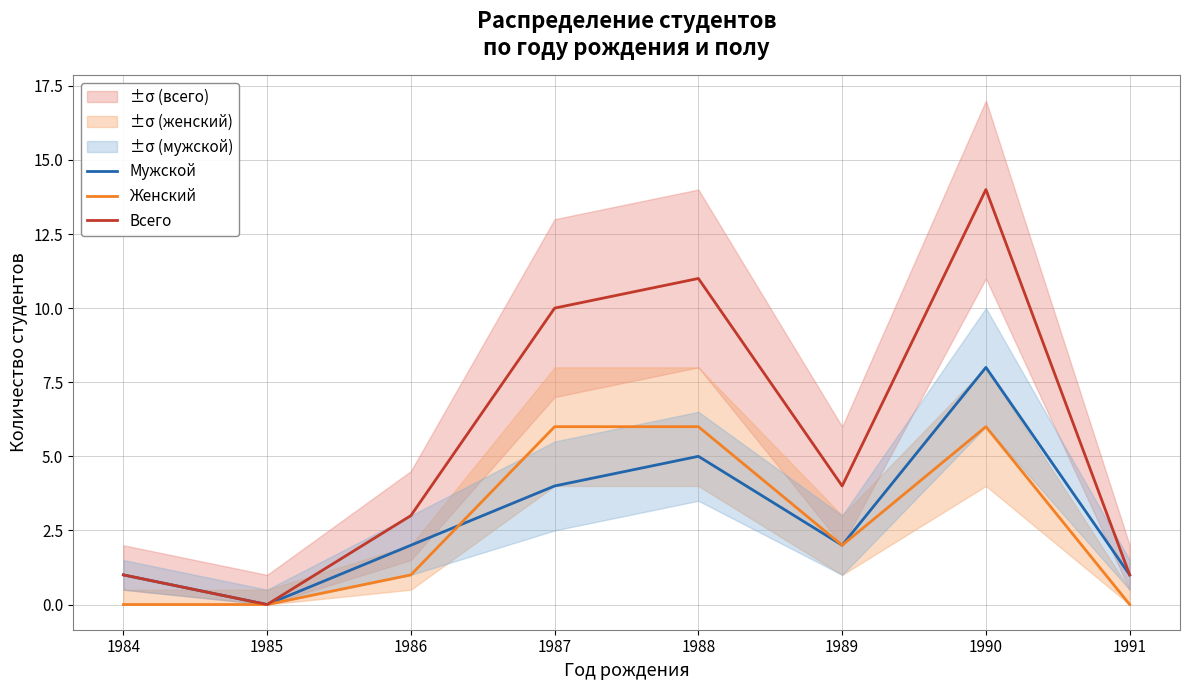

What is the approximate value of Мужской at 1990?

8